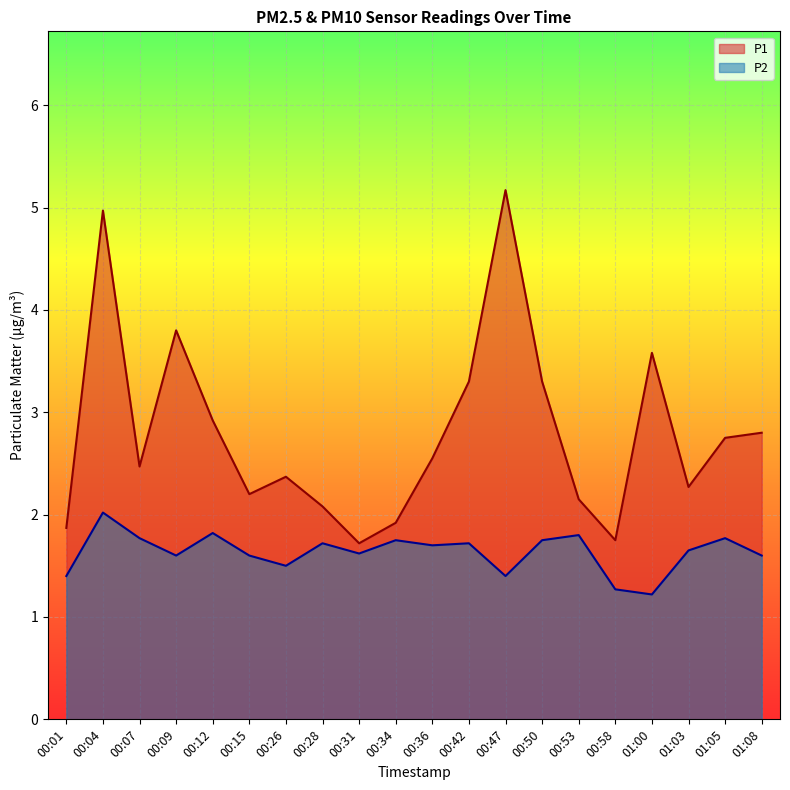

True or false: P2 has more than 2 interior local peaks.

True